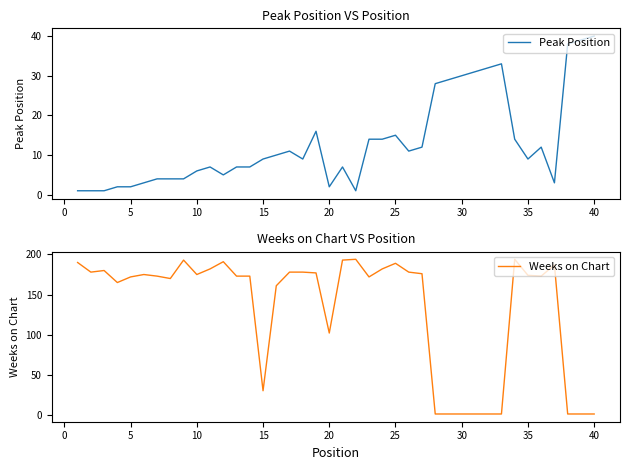

At which label does Peak Position reach its peak?

40